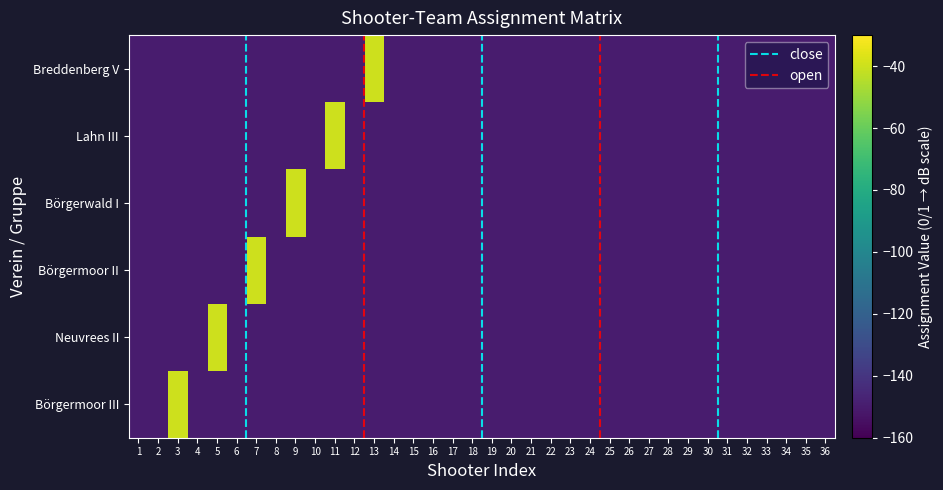

Reading left to right, extract all data points from this chart.

Börgermoor III: -150	-150	-40	-150	-150	-150	-150	-150	-150	-150	-150	-150	-150	-150	-150	-150	-150	-150	-150	-150	-150	-150	-150	-150	-150	-150	-150	-150	-150	-150	-150	-150	-150	-150	-150	-150
Neuvrees II: -150	-150	-150	-150	-40	-150	-150	-150	-150	-150	-150	-150	-150	-150	-150	-150	-150	-150	-150	-150	-150	-150	-150	-150	-150	-150	-150	-150	-150	-150	-150	-150	-150	-150	-150	-150
Börgermoor II: -150	-150	-150	-150	-150	-150	-40	-150	-150	-150	-150	-150	-150	-150	-150	-150	-150	-150	-150	-150	-150	-150	-150	-150	-150	-150	-150	-150	-150	-150	-150	-150	-150	-150	-150	-150
Börgerwald I: -150	-150	-150	-150	-150	-150	-150	-150	-40	-150	-150	-150	-150	-150	-150	-150	-150	-150	-150	-150	-150	-150	-150	-150	-150	-150	-150	-150	-150	-150	-150	-150	-150	-150	-150	-150
Lahn III: -150	-150	-150	-150	-150	-150	-150	-150	-150	-150	-40	-150	-150	-150	-150	-150	-150	-150	-150	-150	-150	-150	-150	-150	-150	-150	-150	-150	-150	-150	-150	-150	-150	-150	-150	-150
Breddenberg V: -150	-150	-150	-150	-150	-150	-150	-150	-150	-150	-150	-150	-40	-150	-150	-150	-150	-150	-150	-150	-150	-150	-150	-150	-150	-150	-150	-150	-150	-150	-150	-150	-150	-150	-150	-150